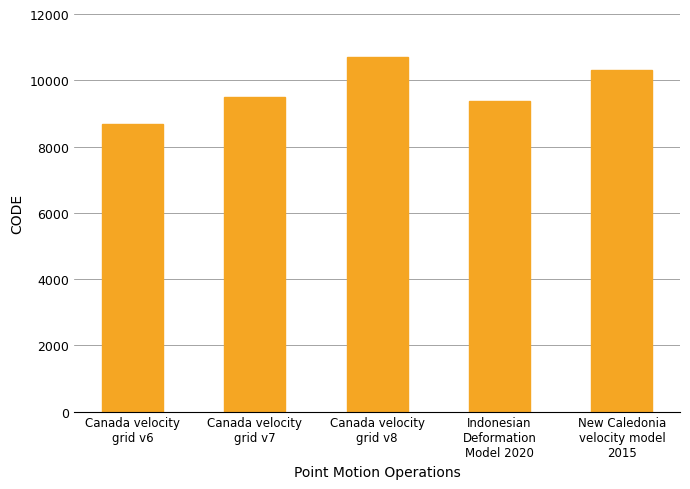

What is the smallest value displayed?

8676